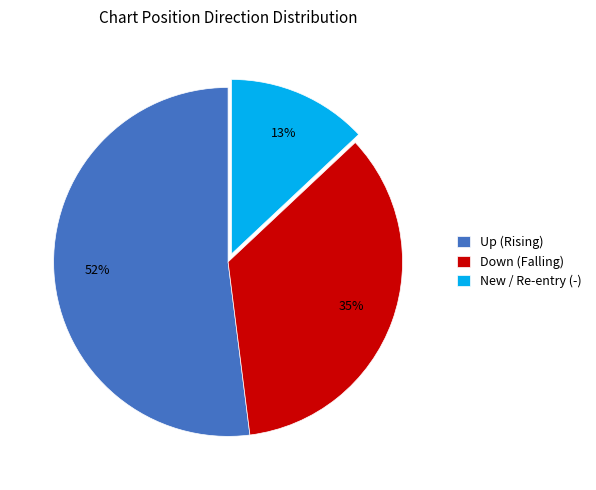

True or false: New / Re-entry (-) accounts for 13% of the total.

True